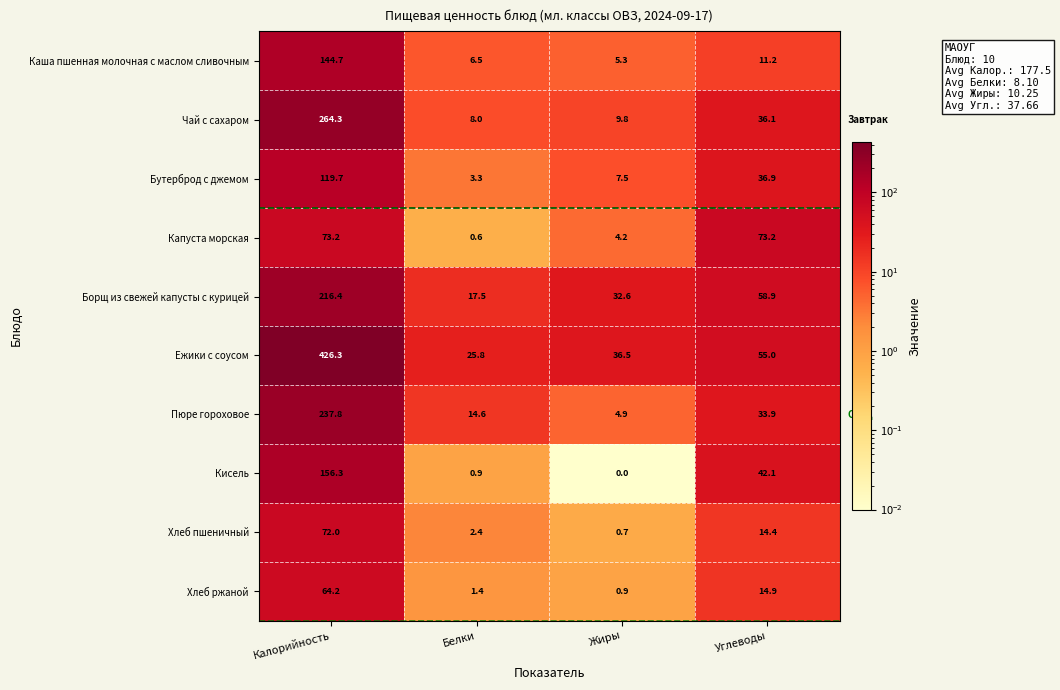

Which series has the largest total across all categories?

Ежики с соусом